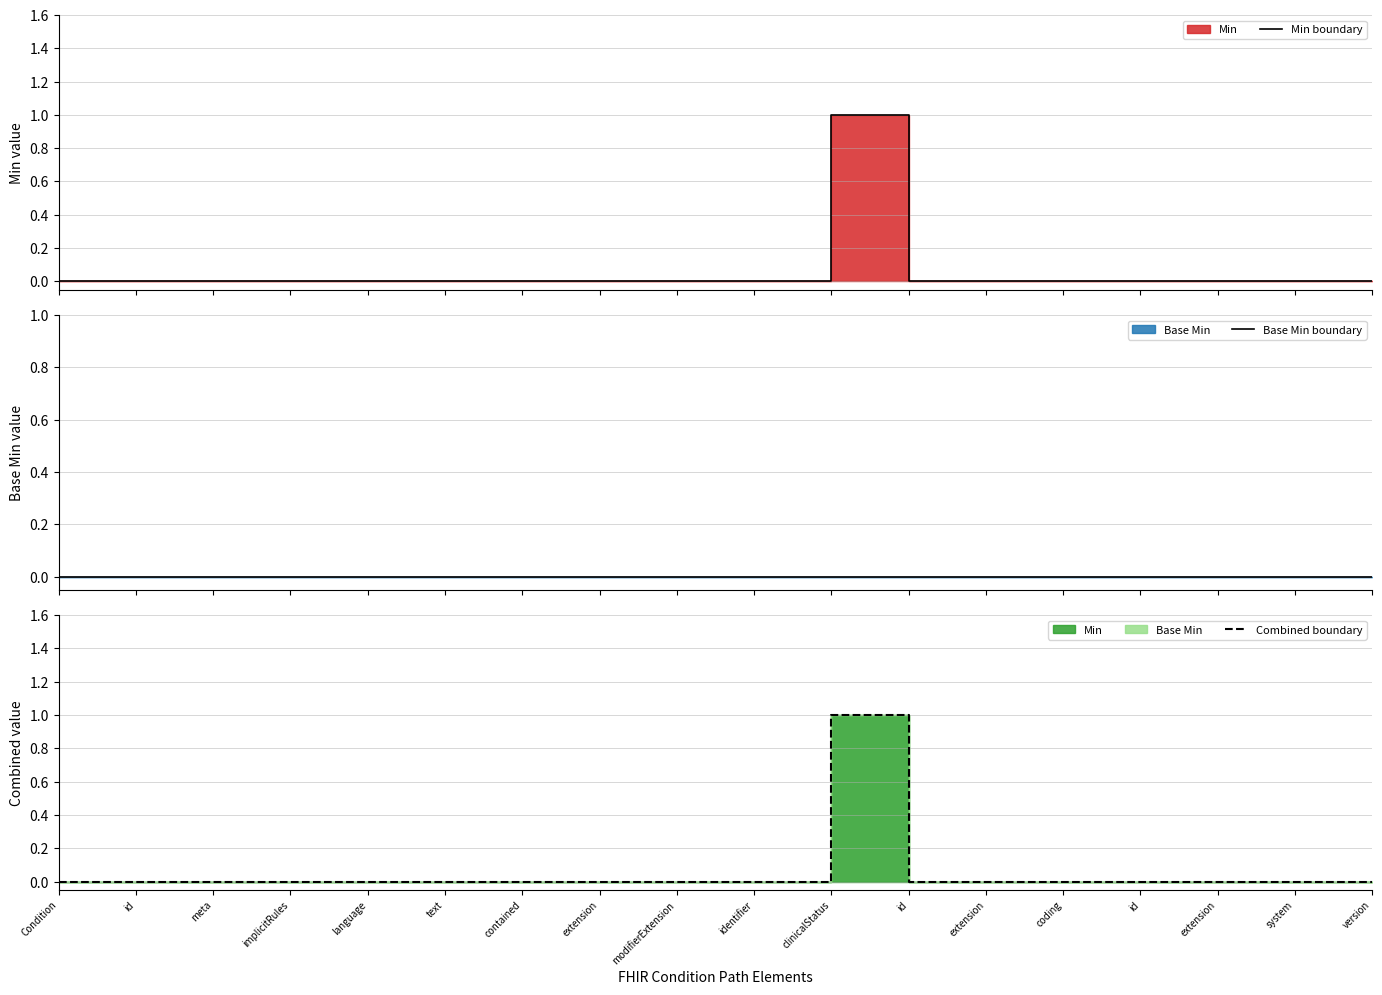

Reading left to right, transcribe all the data shown in this chart.

Min boundary: 0	0	0	0	0	0	0	0	0	0	1	0	0	0	0	0	0	0
Base Min boundary: 0	0	0	0	0	0	0	0	0	0	0	0	0	0	0	0	0	0
Combined boundary: 0	0	0	0	0	0	0	0	0	0	1	0	0	0	0	0	0	0